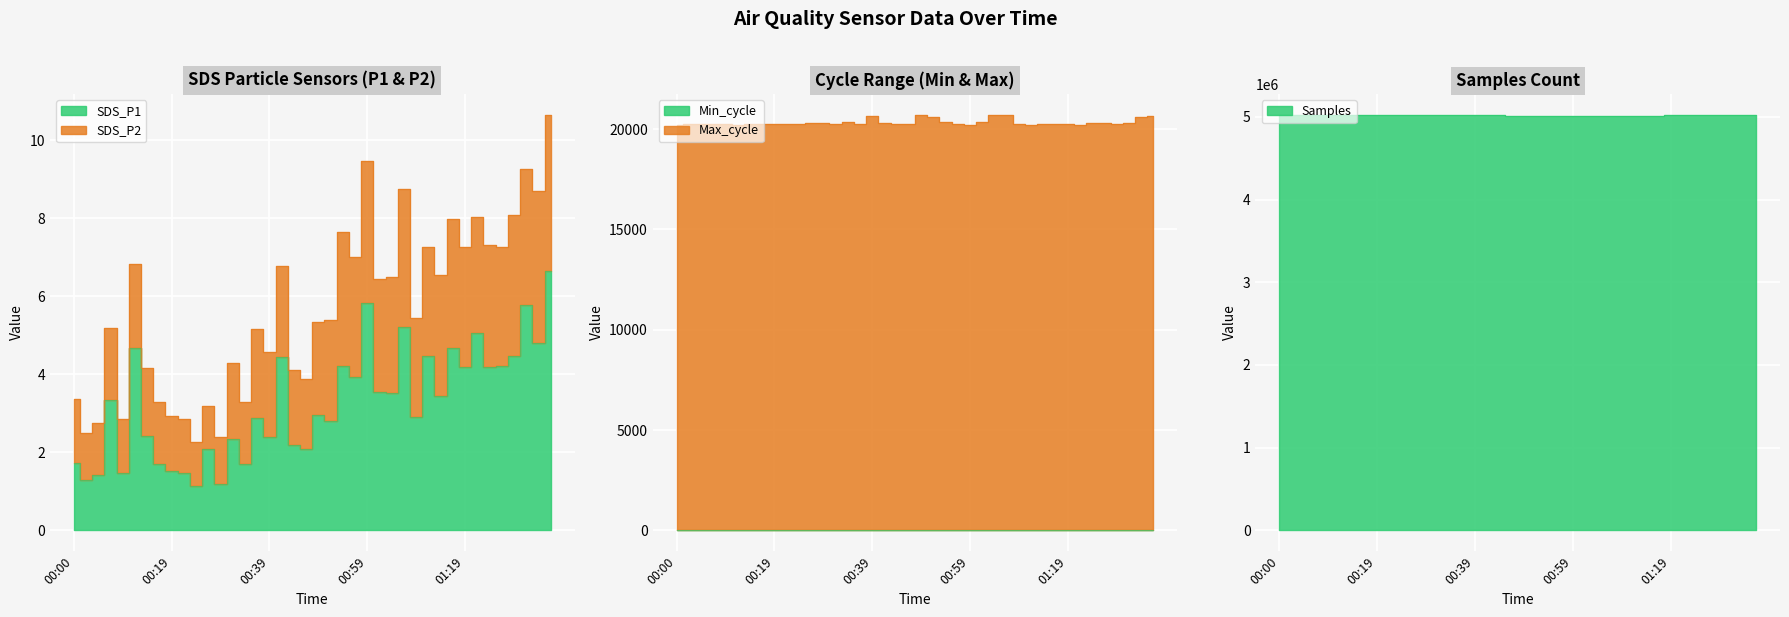

At which category does Samples reach its first local valley?

00:02